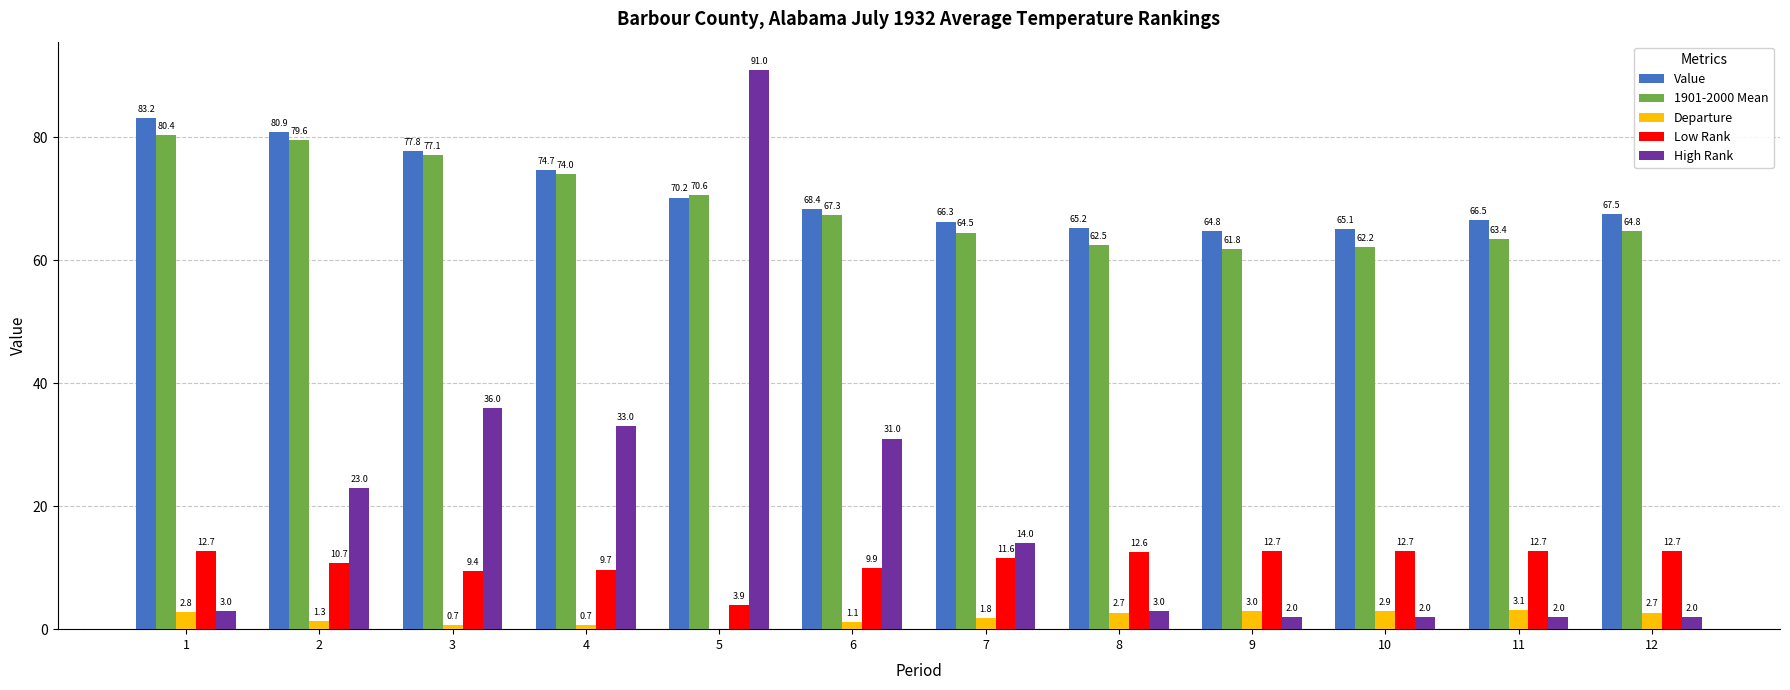

What is the difference between the maximum and minimum values in the Low Rank series?

8.8